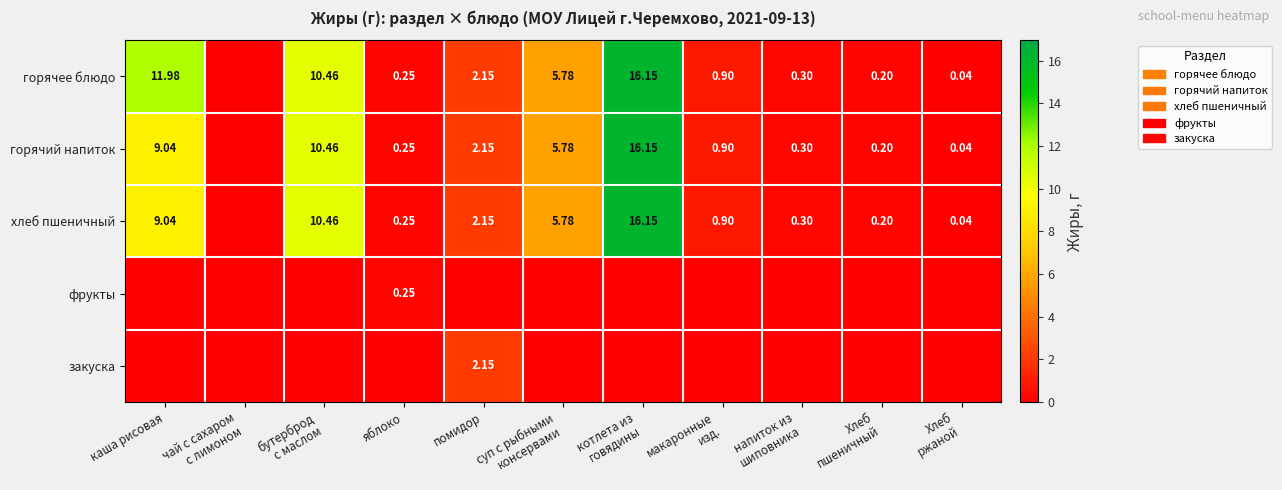

Which series has the widest spread of values?

горячее блюдо